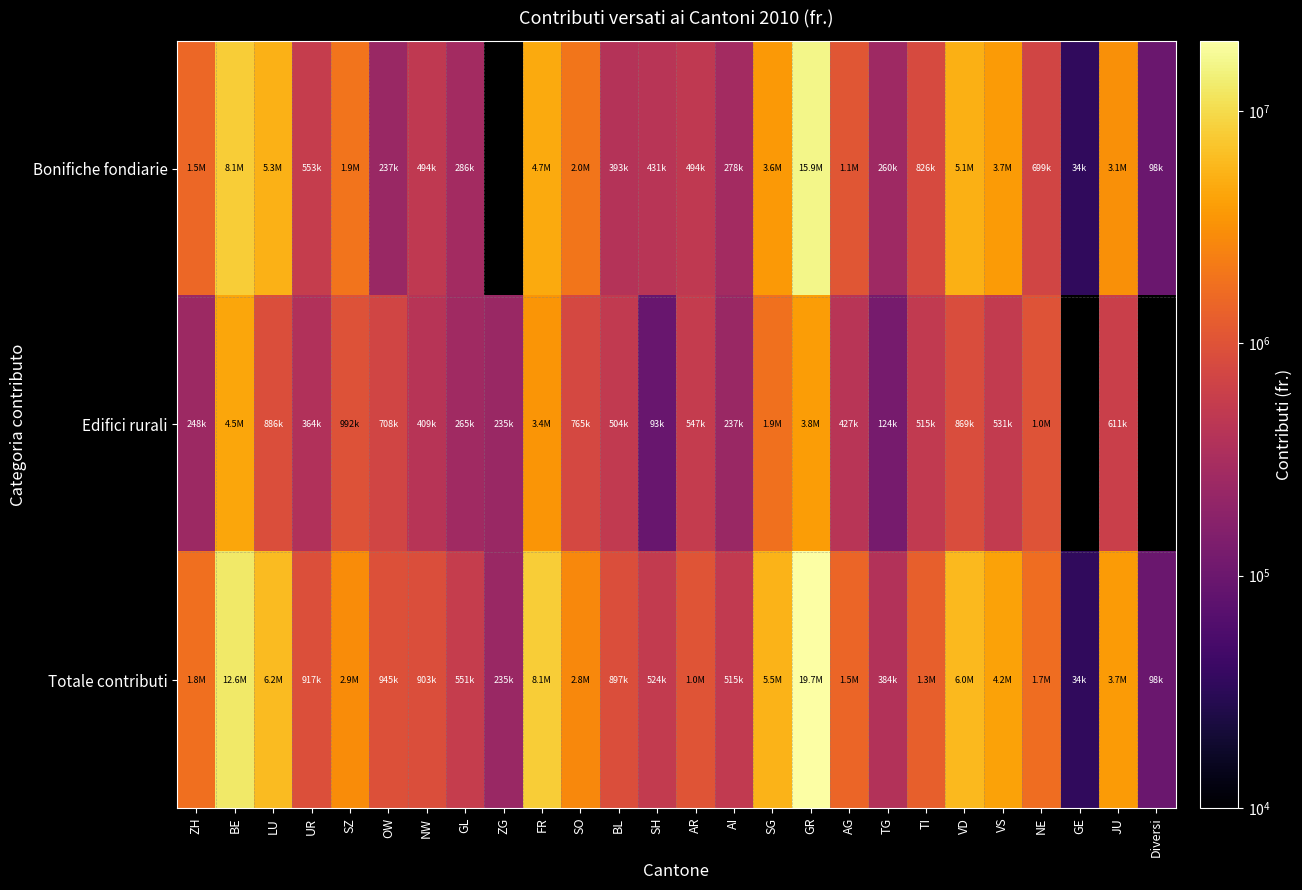

What is the difference between the Edifici rurali values at VD and ZG?

633700.0